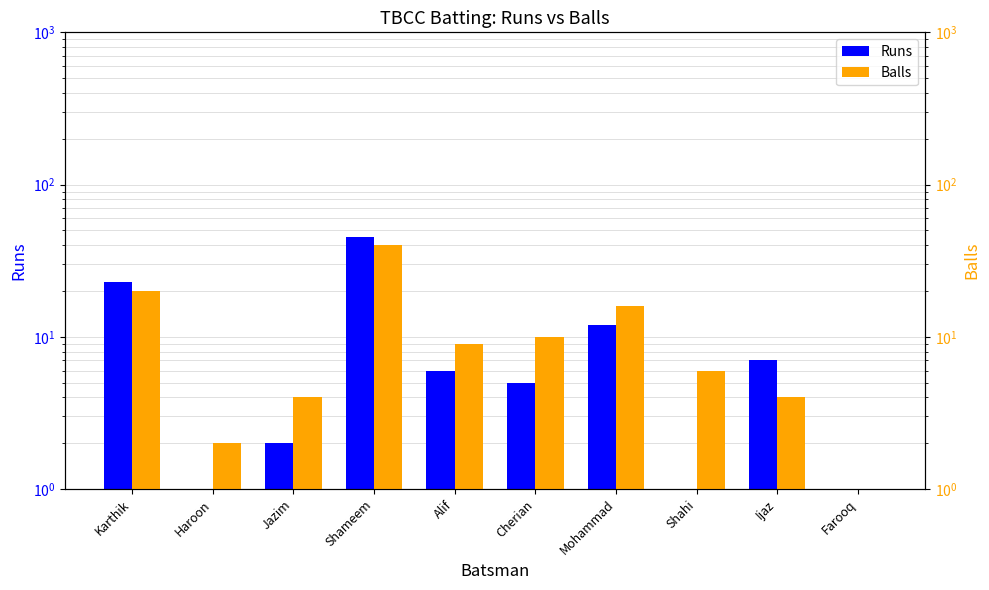

True or false: Balls has a value of 20 at Karthik.

True